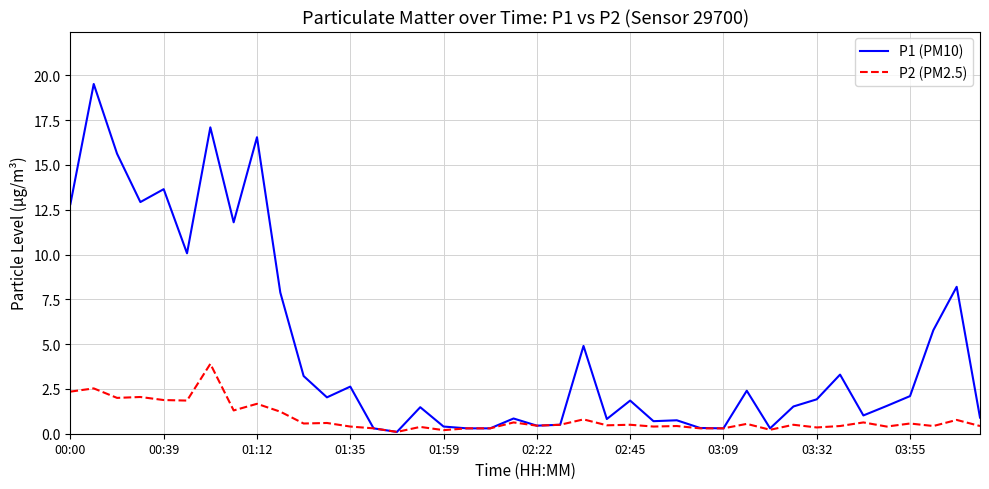

What is the maximum value for P2 (PM2.5)?

3.9